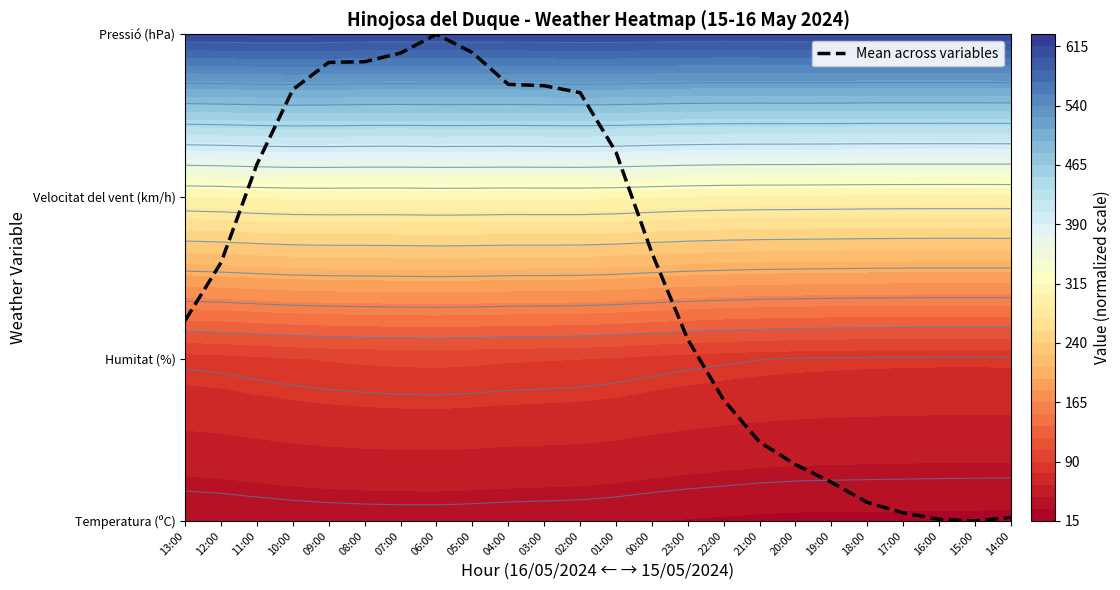

What is the sum of the values at 19:00 and 23:00?

1.4